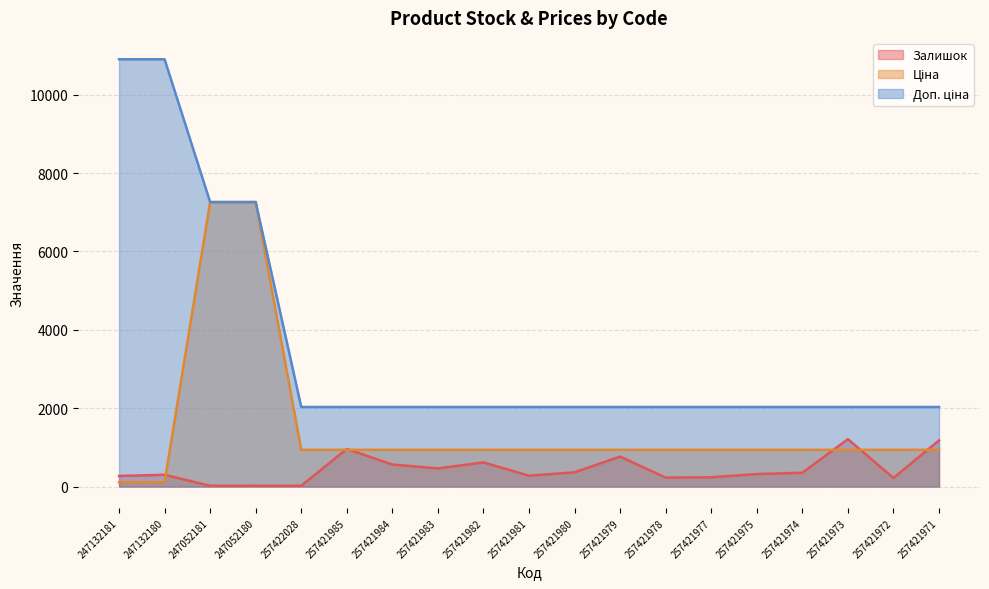

Rank the series by their average value, from lowest to highest.

Залишок, Ціна, Доп. ціна